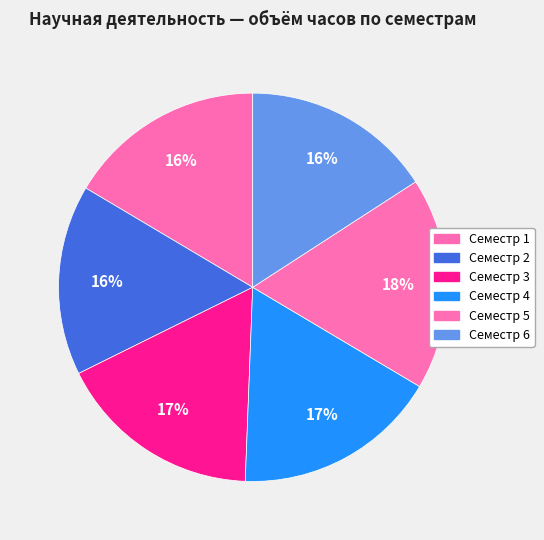

What percentage is the Семестр 3 slice, to the nearest percent?

17%